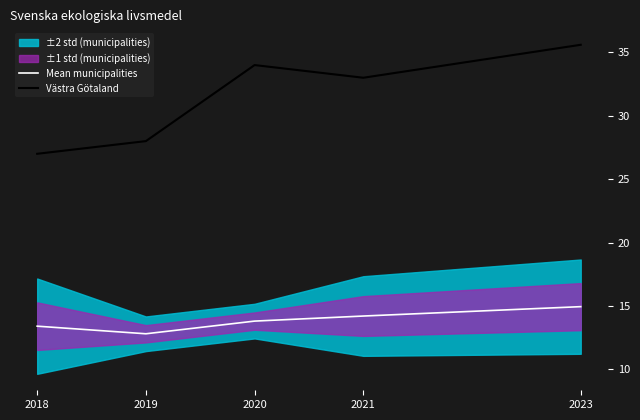

Which series has the largest total across all categories?

Västra Götaland